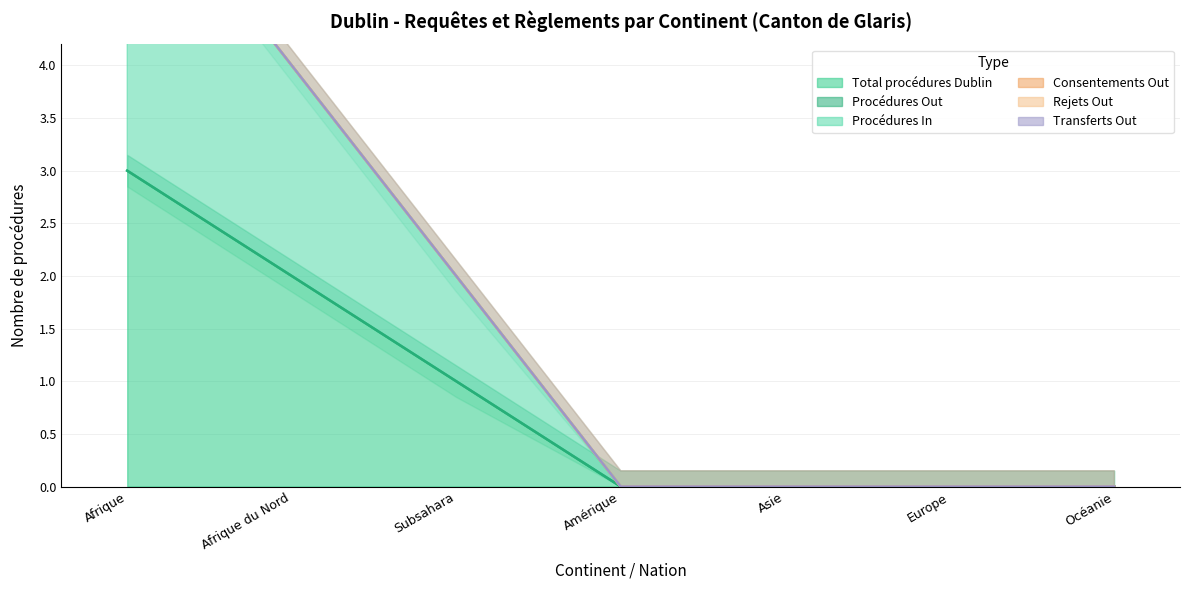

Is it true that Total procédures Dublin equals 1 at Subsahara?

True